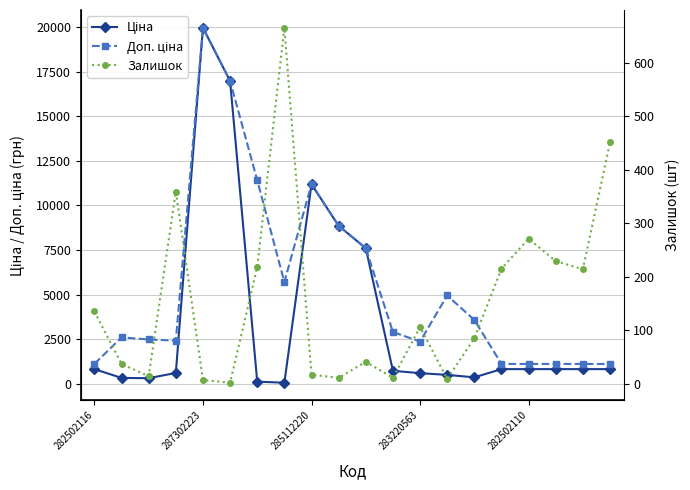

Rank the series by their maximum value, from highest to lowest.

Ціна, Доп. ціна, Залишок